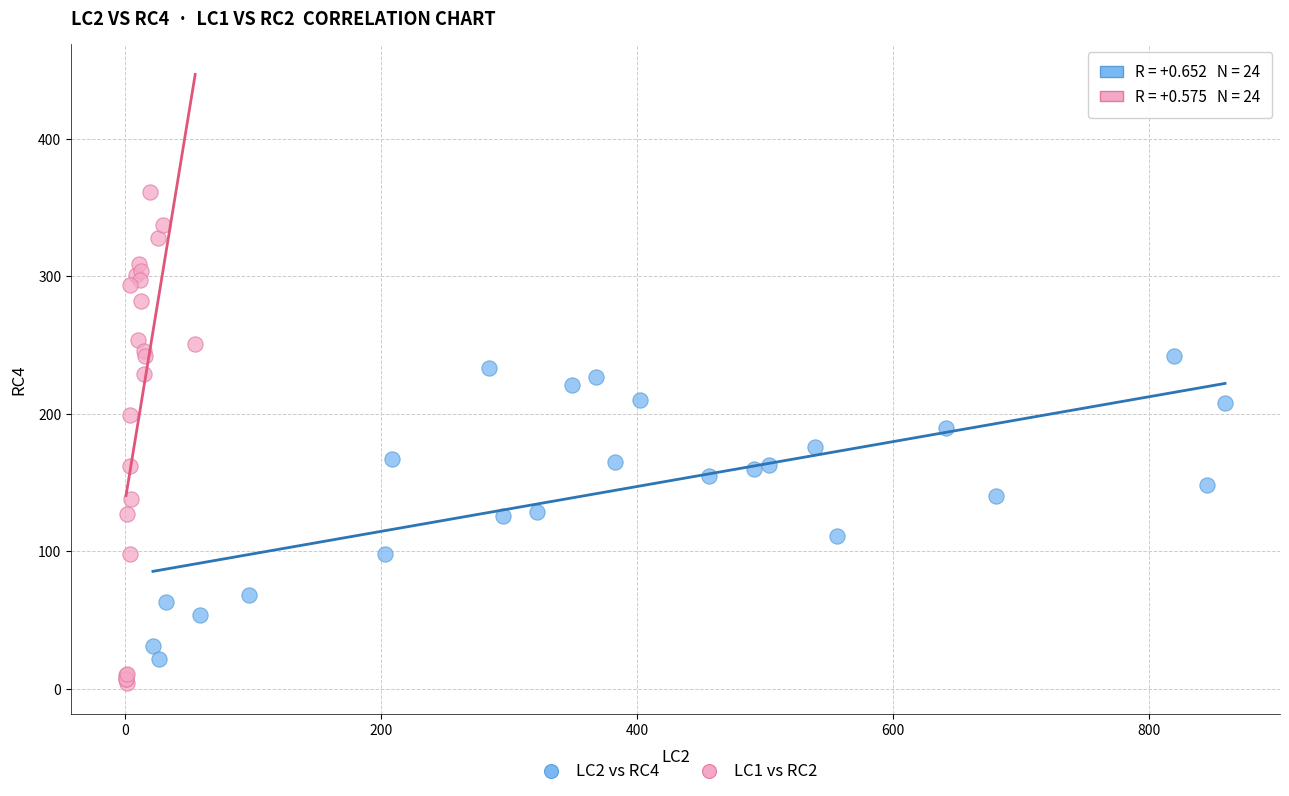

Which series contains the highest Y value?

LC1 vs RC2